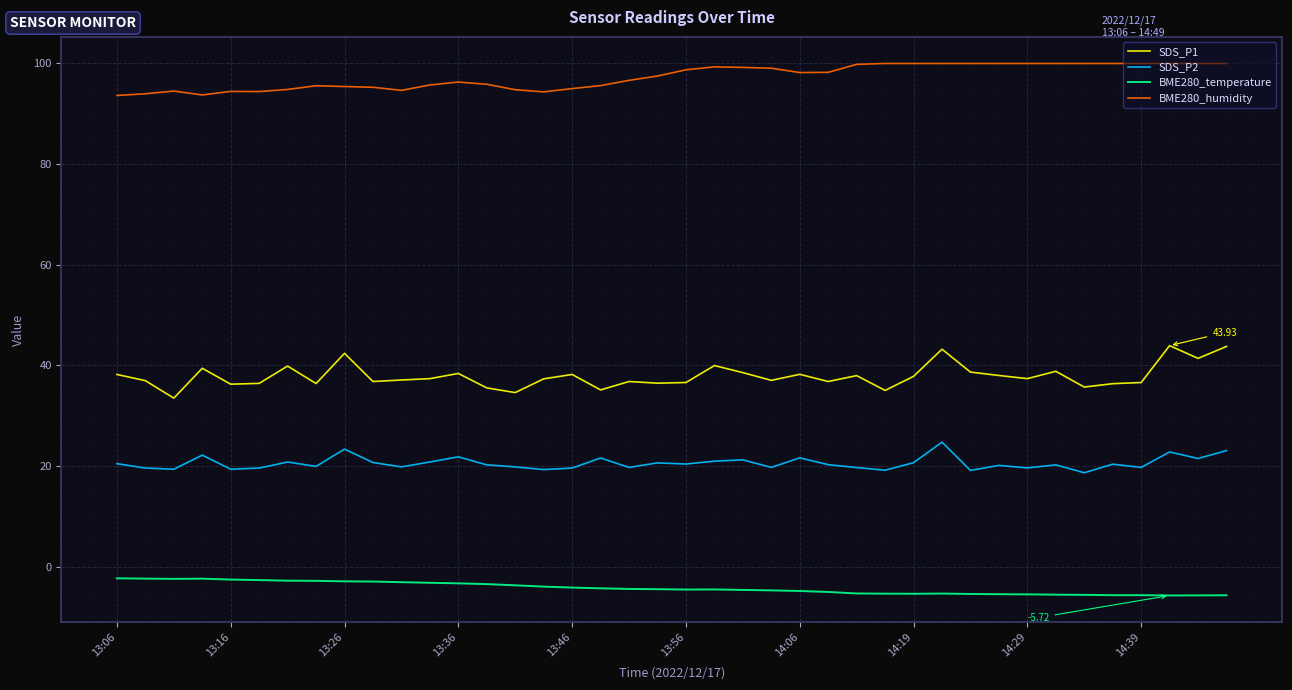

Which series has the largest total across all categories?

BME280_humidity